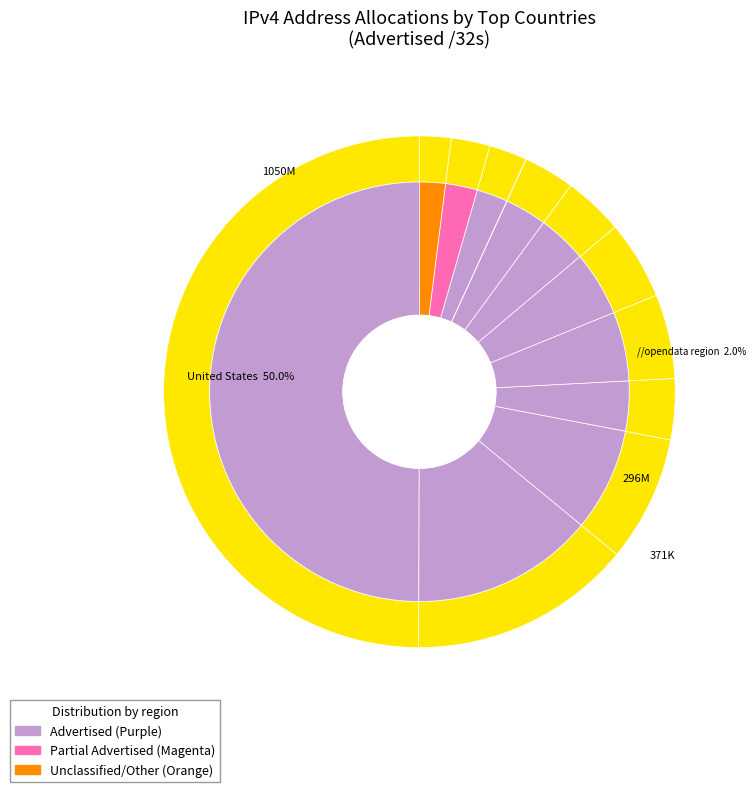

What is the change in value from Italy to Australia?

-9731648